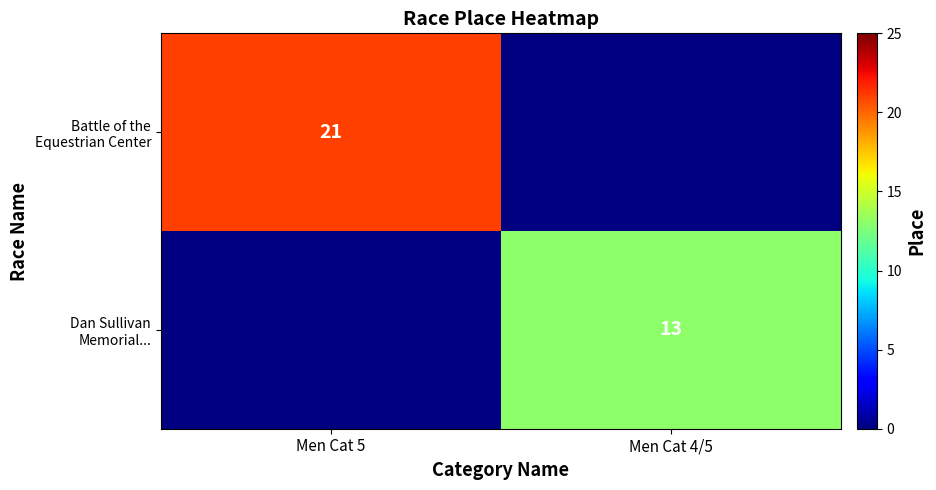

True or false: Battle of the Equestrian Center has a value of 21.0 at Men Cat 5.

True